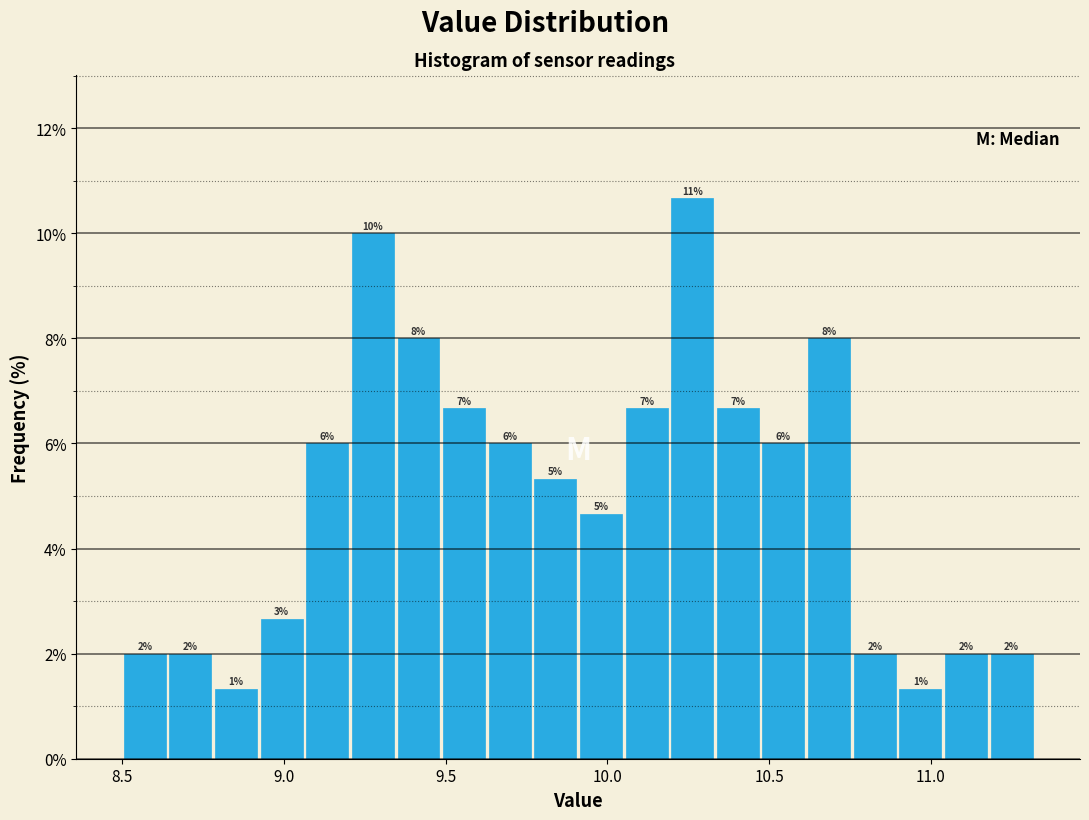

Around what value on the x-axis is the tallest bar? Give the approximate position of its centre, as read against the axis.

10.25